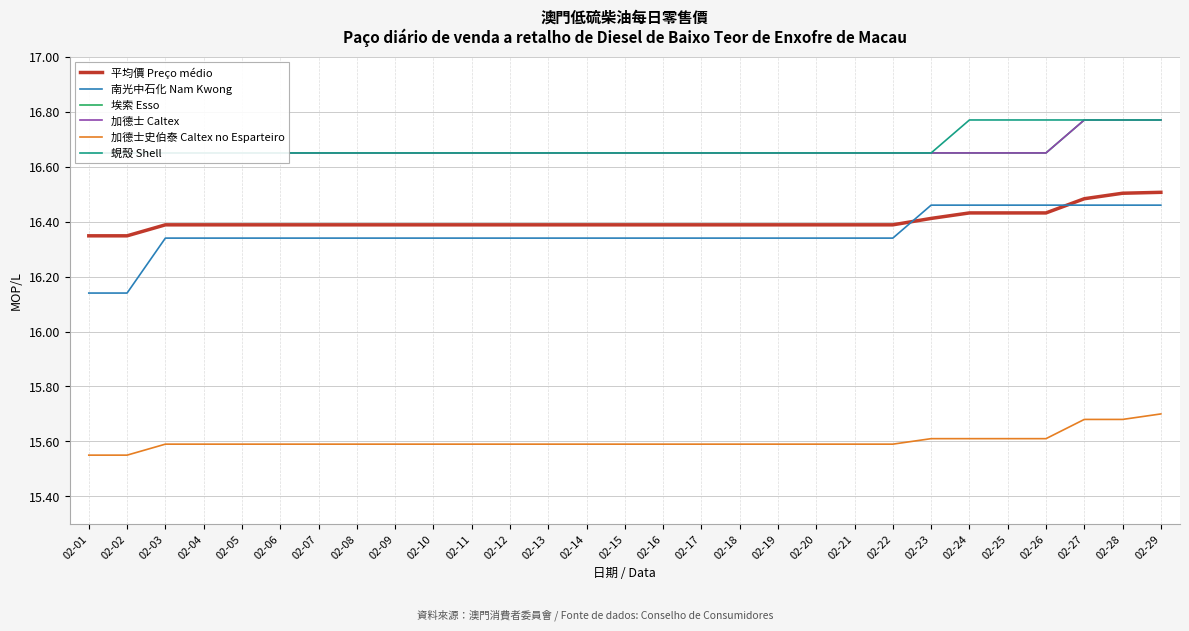

True or false: 埃索 Esso has more than 0 interior local peaks.

False